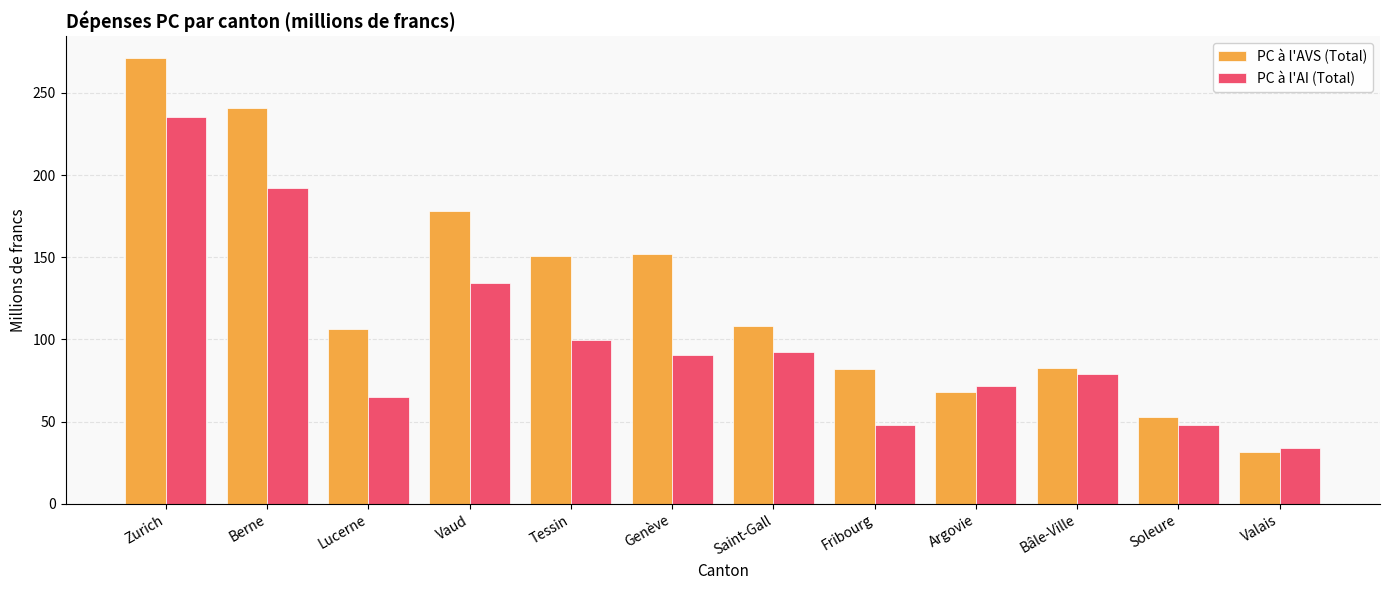

What is the minimum value shown in the chart?

31.4